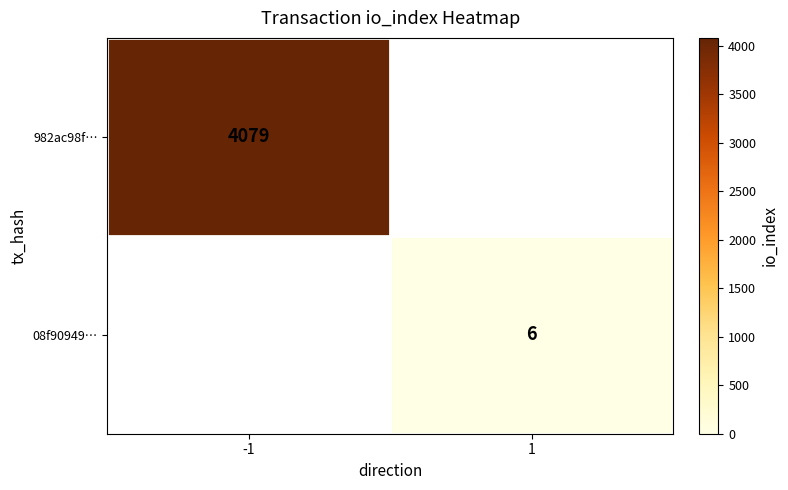

Is it true that 982ac98f… equals 1648 at -1?

False